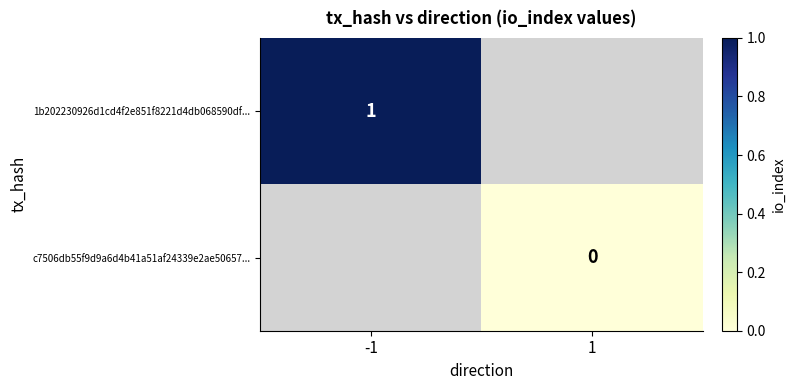

The 1b202230926d1cd4f2e851f8221d4db068590df... series shows 1 at -1. True or false?

True